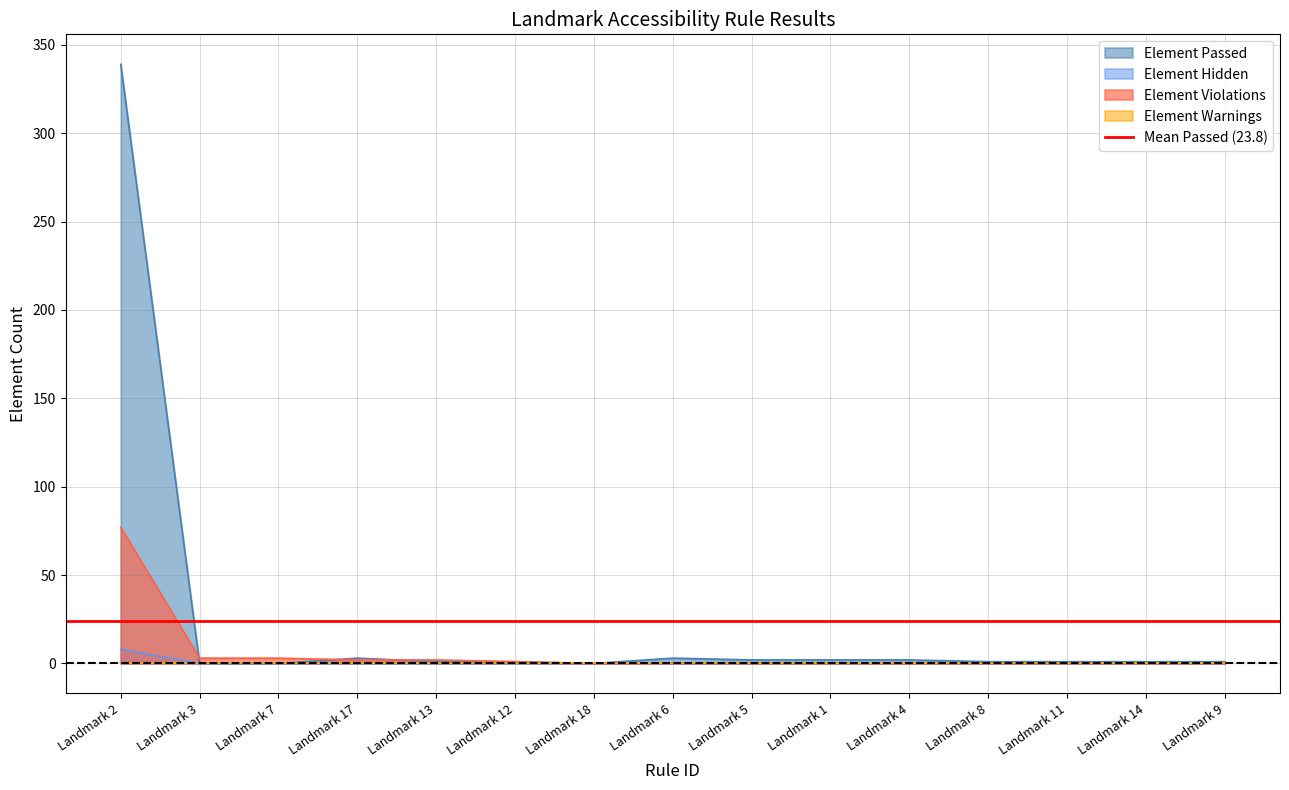

Is it true that Element Hidden equals 0 at Landmark 3?

True